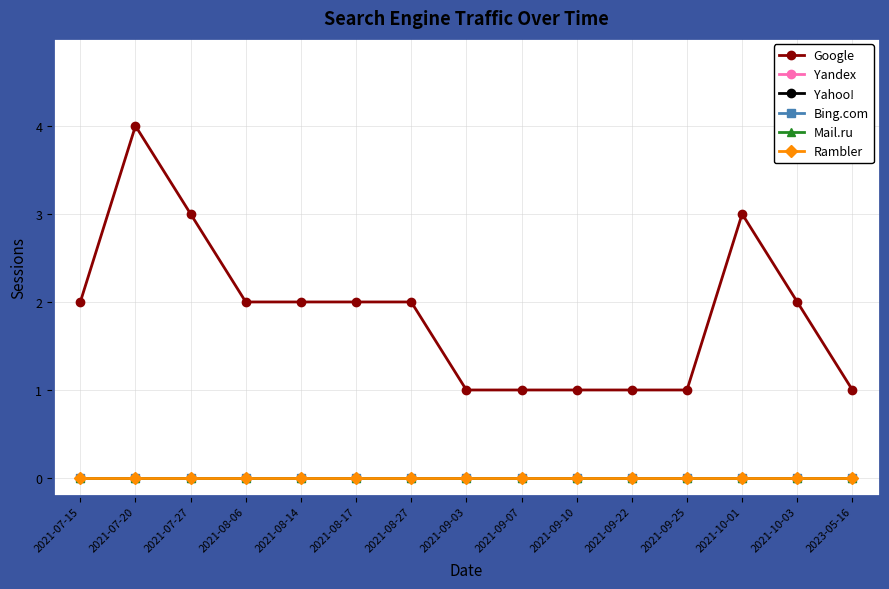

Reading left to right, list all the values displayed in this chart.

Google: 2	4	3	2	2	2	2	1	1	1	1	1	3	2	1
Yandex: 0	0	0	0	0	0	0	0	0	0	0	0	0	0	0
Yahoo!: 0	0	0	0	0	0	0	0	0	0	0	0	0	0	0
Bing.com: 0	0	0	0	0	0	0	0	0	0	0	0	0	0	0
Mail.ru: 0	0	0	0	0	0	0	0	0	0	0	0	0	0	0
Rambler: 0	0	0	0	0	0	0	0	0	0	0	0	0	0	0